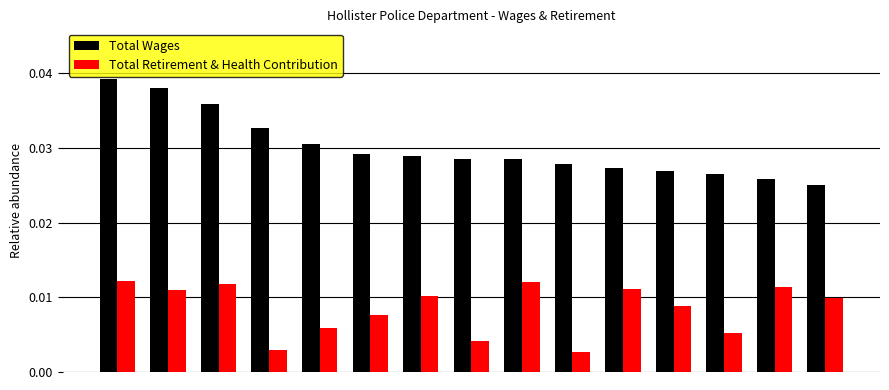

What are all the series names shown in the legend?

Total Wages, Total Retirement & Health Contribution